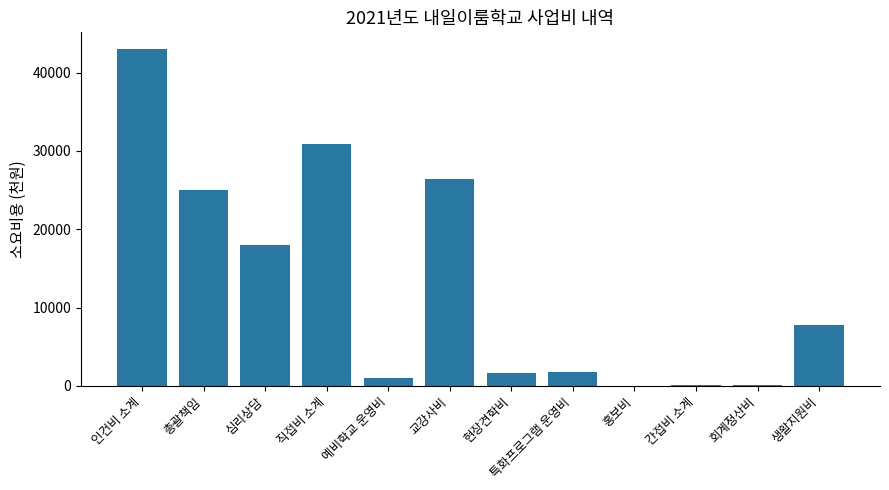

At which category does the chart reach its peak across all series?

인건비 소계